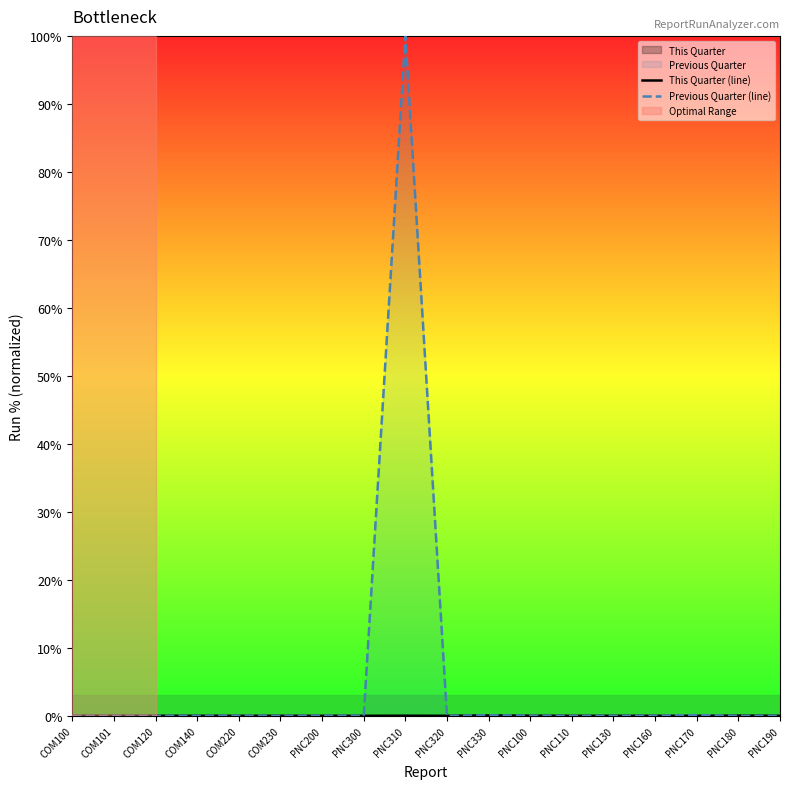

The value of This Quarter (line) at PNC110 is -0.0. True or false?

False